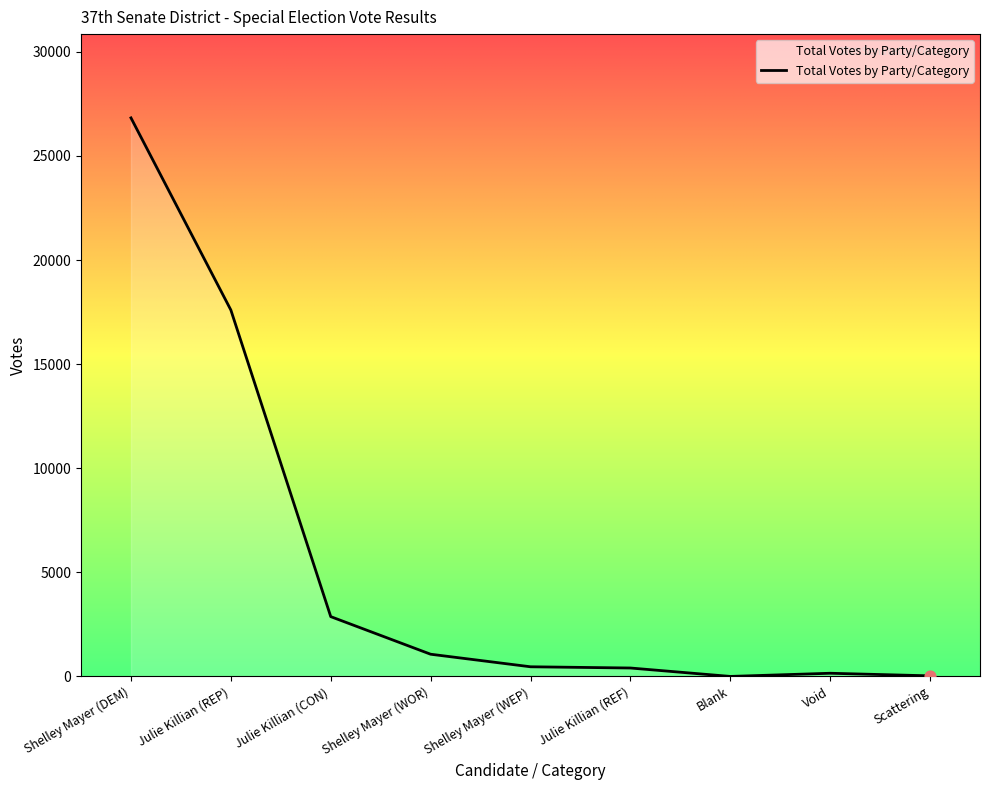

Which has a higher value, Julie Killian (REP) or Shelley Mayer (WEP)?

Julie Killian (REP)